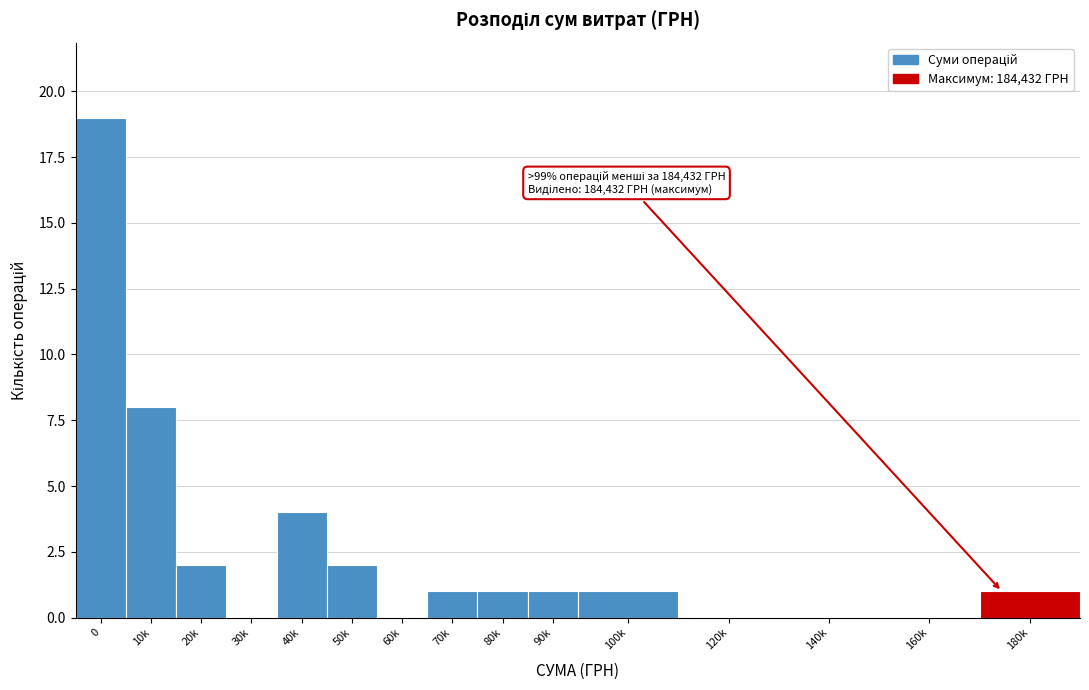

Reading right to left, transcribe all the data shown in this chart.

180k=1	160k=0	140k=0	120k=0	100k=1	90k=1	80k=1	70k=1	60k=0	50k=2	40k=4	30k=0	20k=2	10k=8	0=19